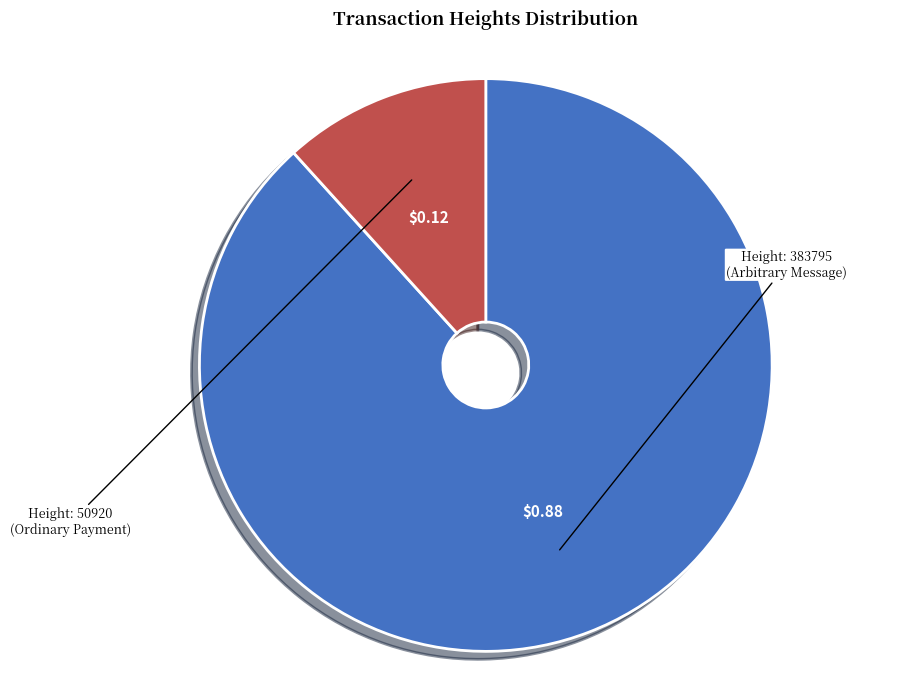

Which category has the smallest portion of the pie?

50920